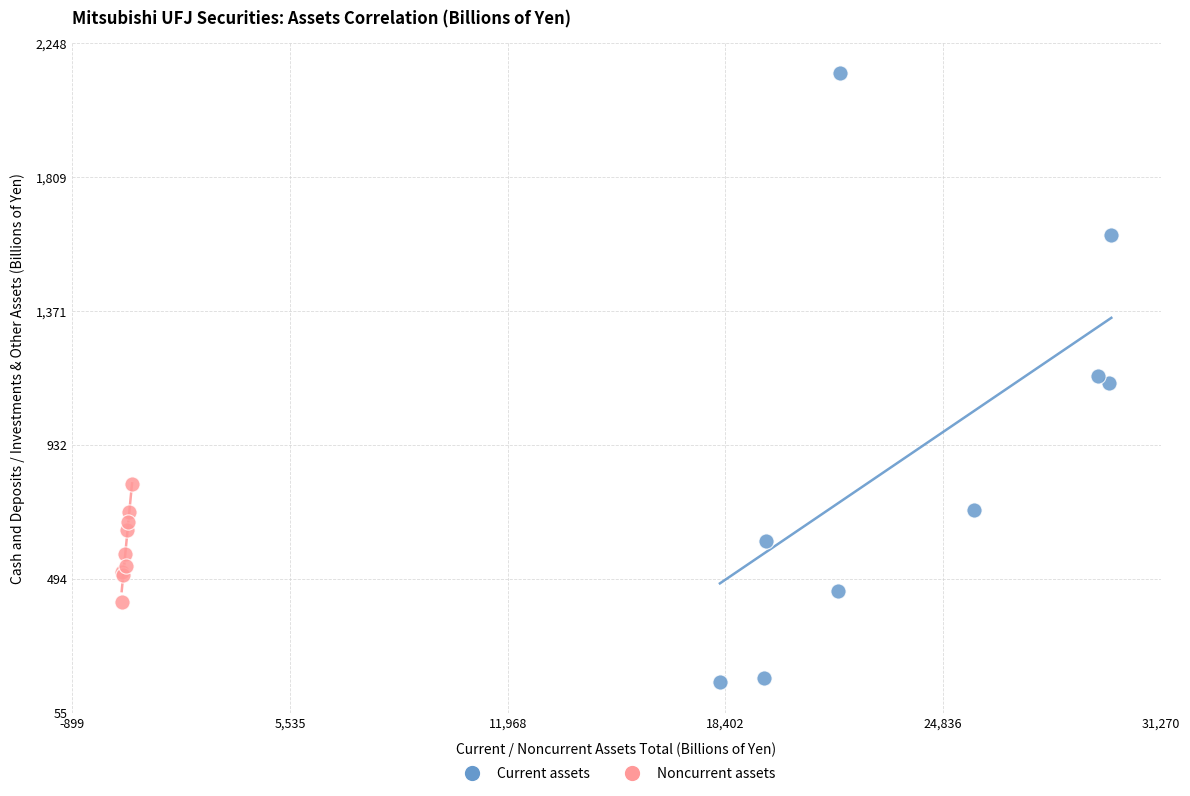

Which series contains the highest Y value?

Current assets